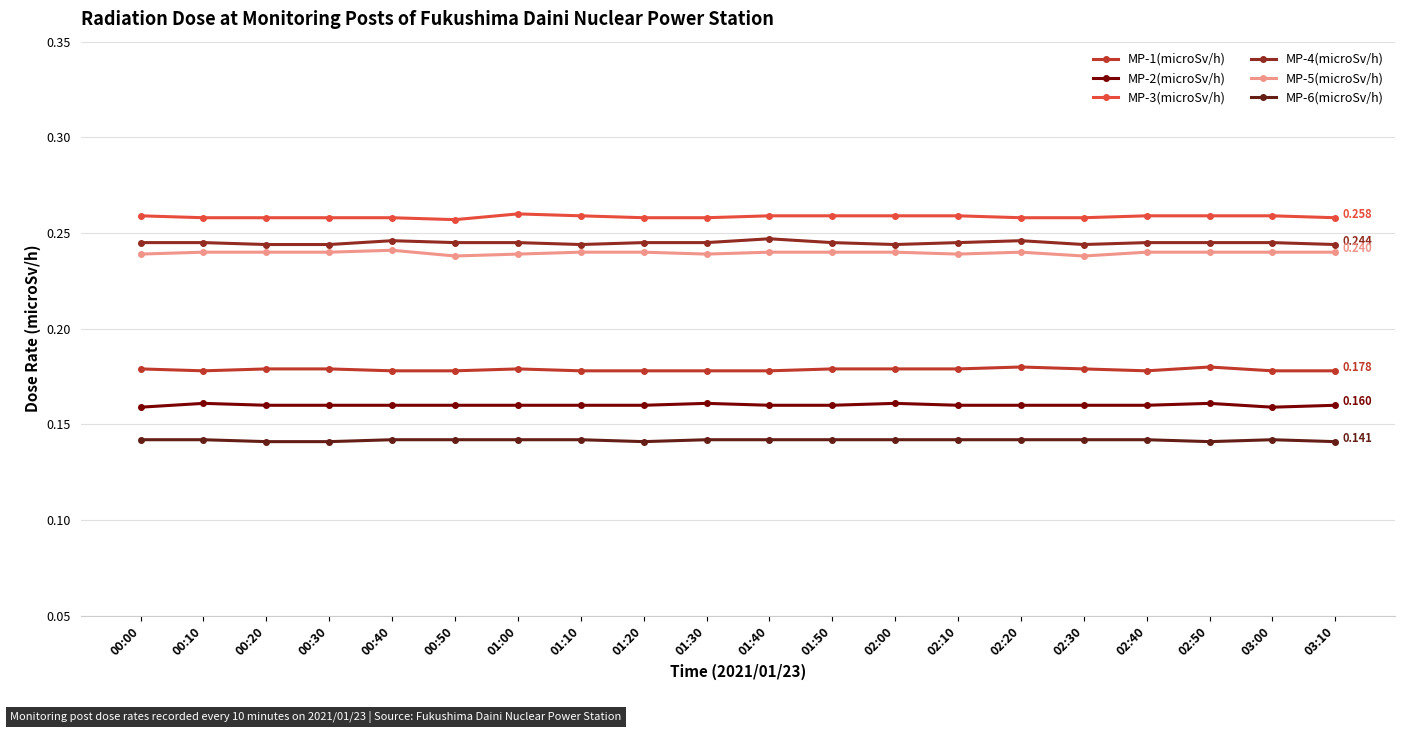

True or false: MP-2(microSv/h) has a value of 0.1 at 01:50.

False